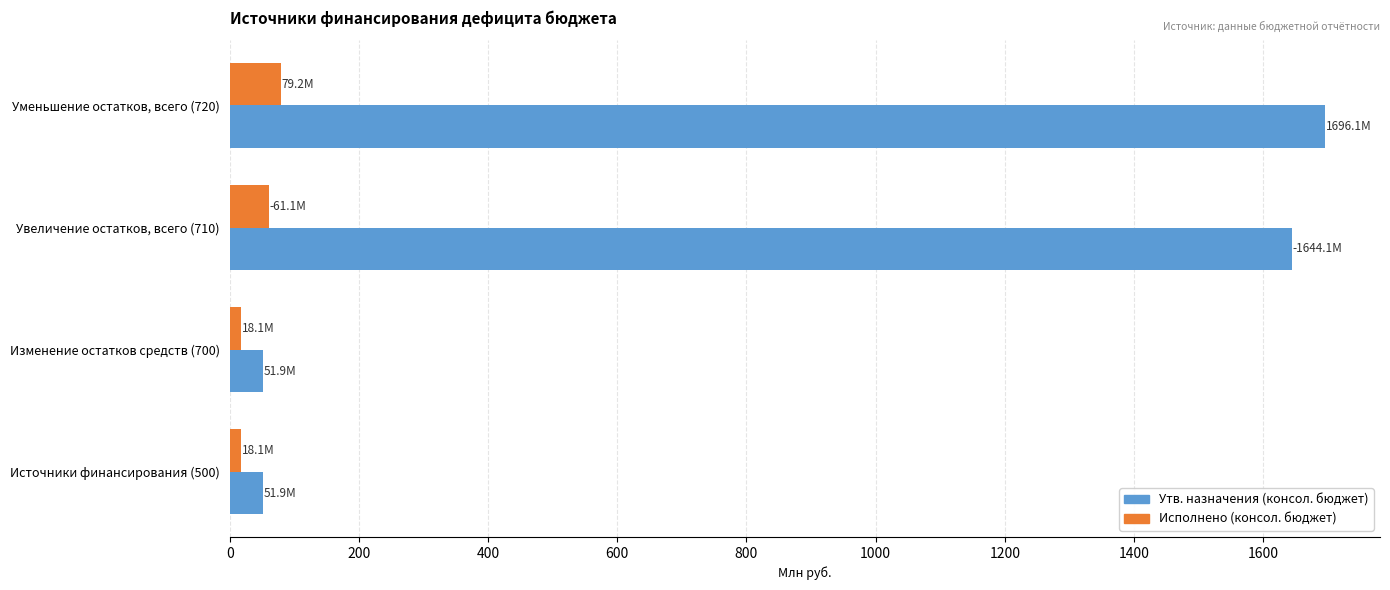

Which series has the largest range (max minus min)?

Утв. назначения (консол. бюджет)